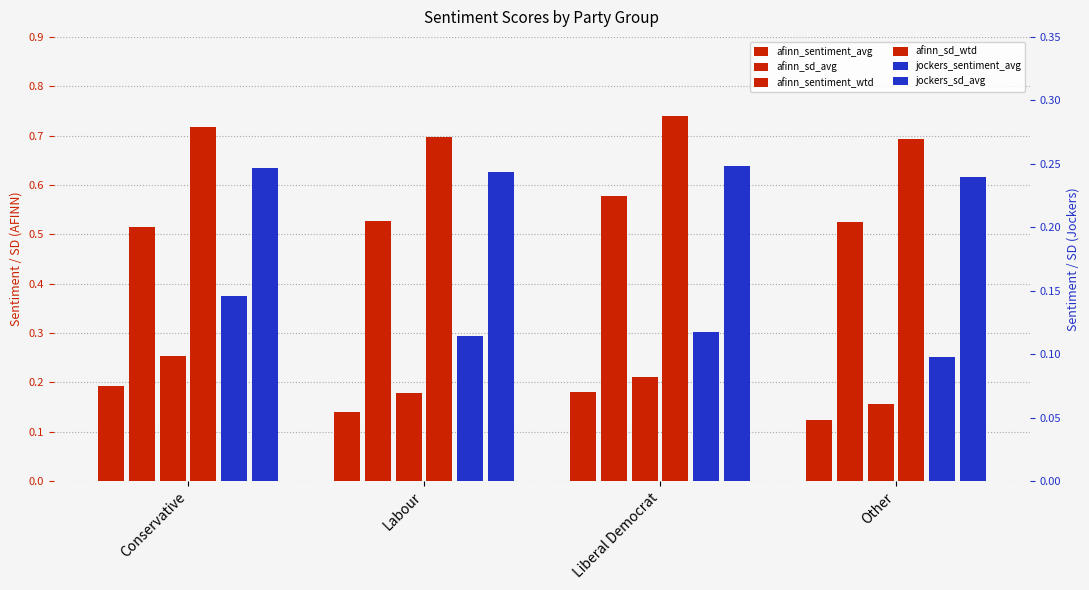

At which label does afinn_sd_wtd reach its minimum?

Other